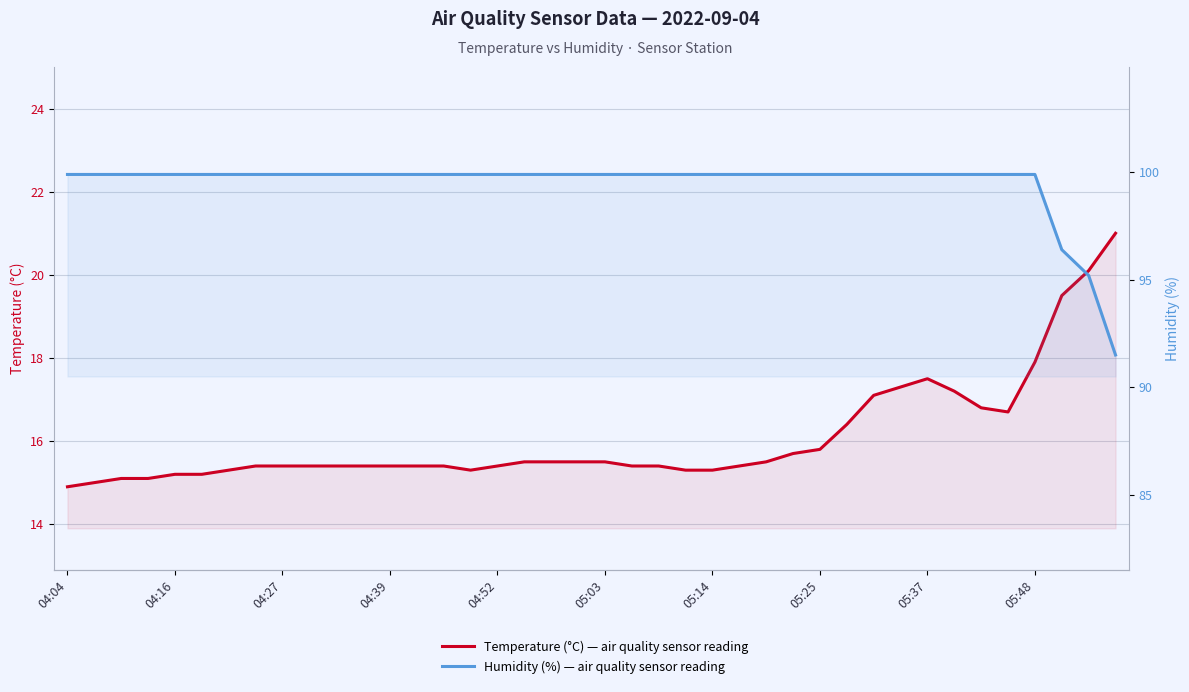

How many values in the Humidity (%) series exceed 99?

37